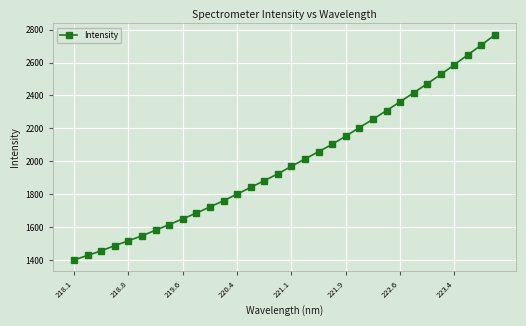

What is the sum of all values?

63840.8